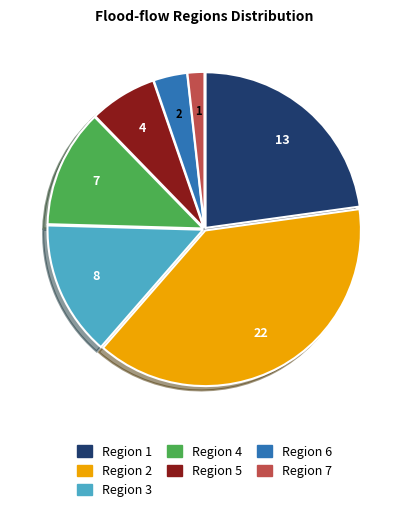

Is the sum of Region 2 and Region 5 greater than half?

No